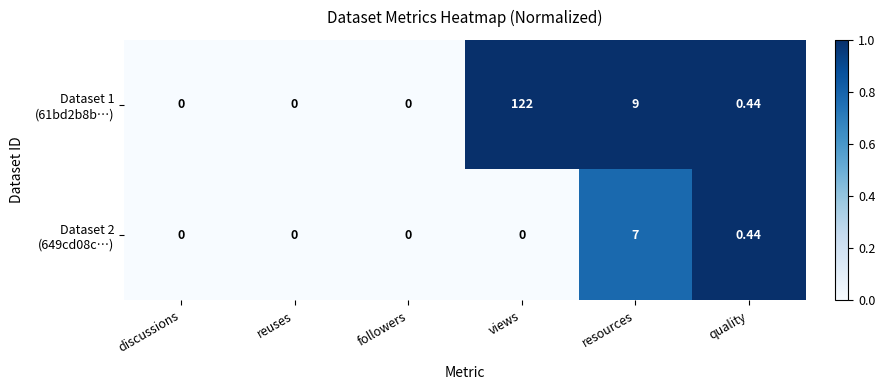

Rank the series by their average value, from lowest to highest.

Dataset 2 (649cd08c…), Dataset 1 (61bd2b8b…)